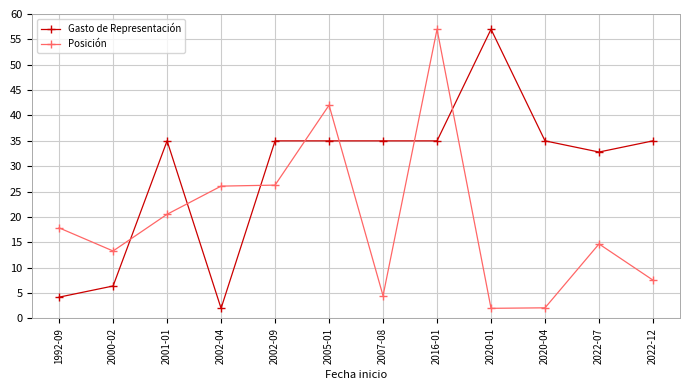

What is the difference between the second highest and second lowest values in the Gasto de Representación series?

30.8